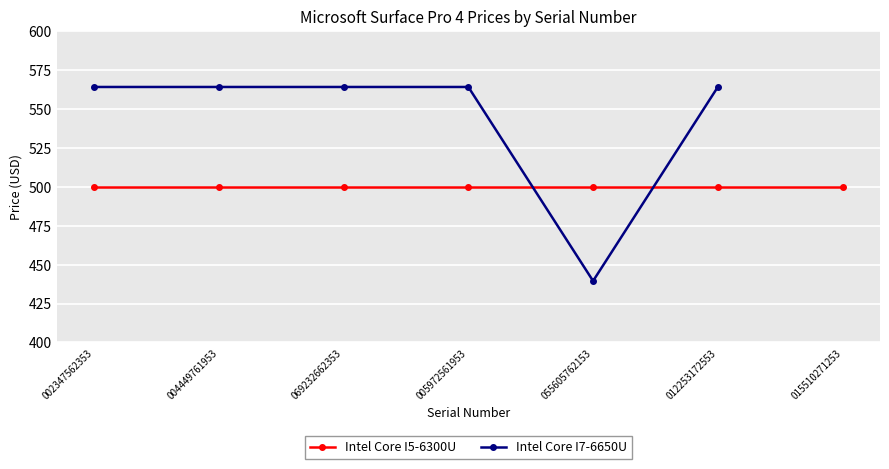

List the labels in order of value, largest first.

002347562353, 004449761953, 069232662353, 005972561953, 012253172553, 055605762153